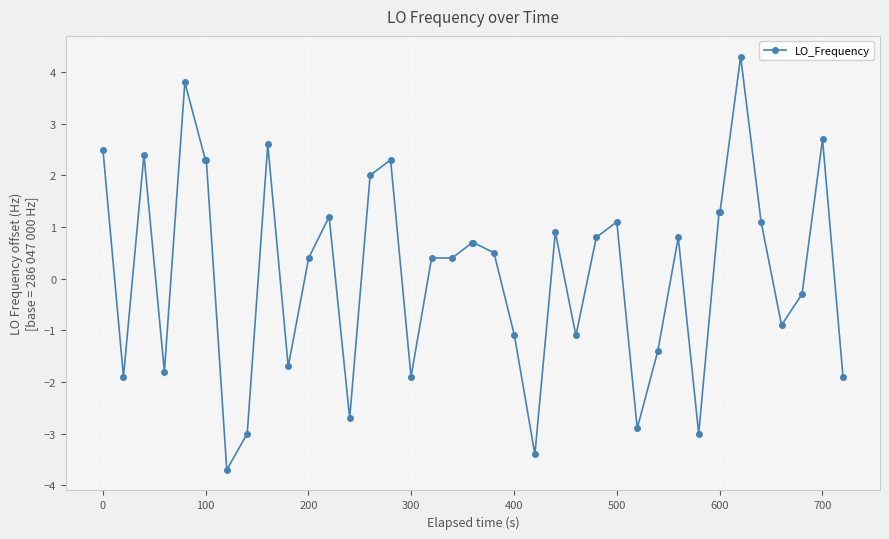

What is the value of the 21st point from the left?

0.7